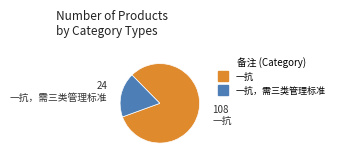

Does any single category account for the majority?

Yes